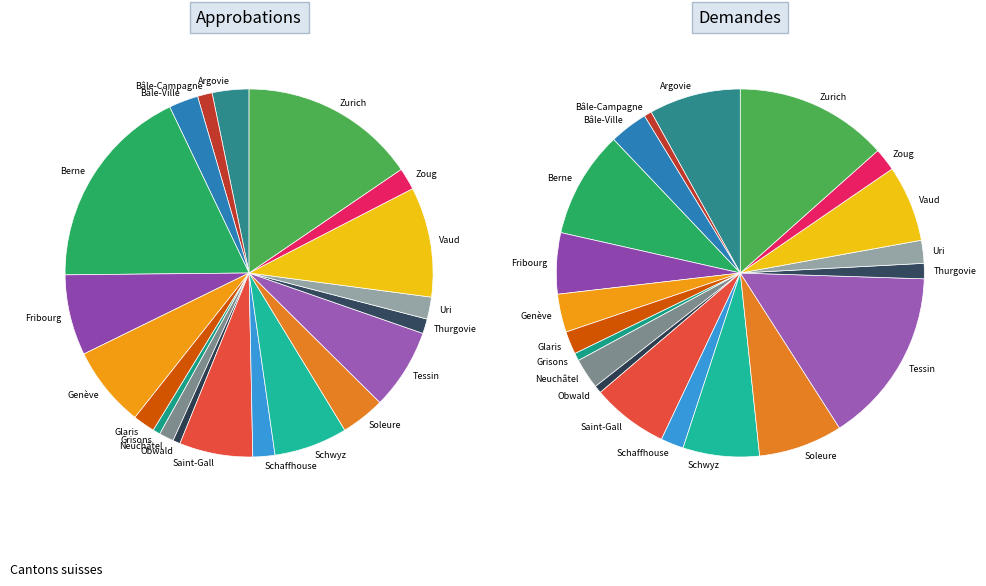

Count the number of slices in the pie.

20